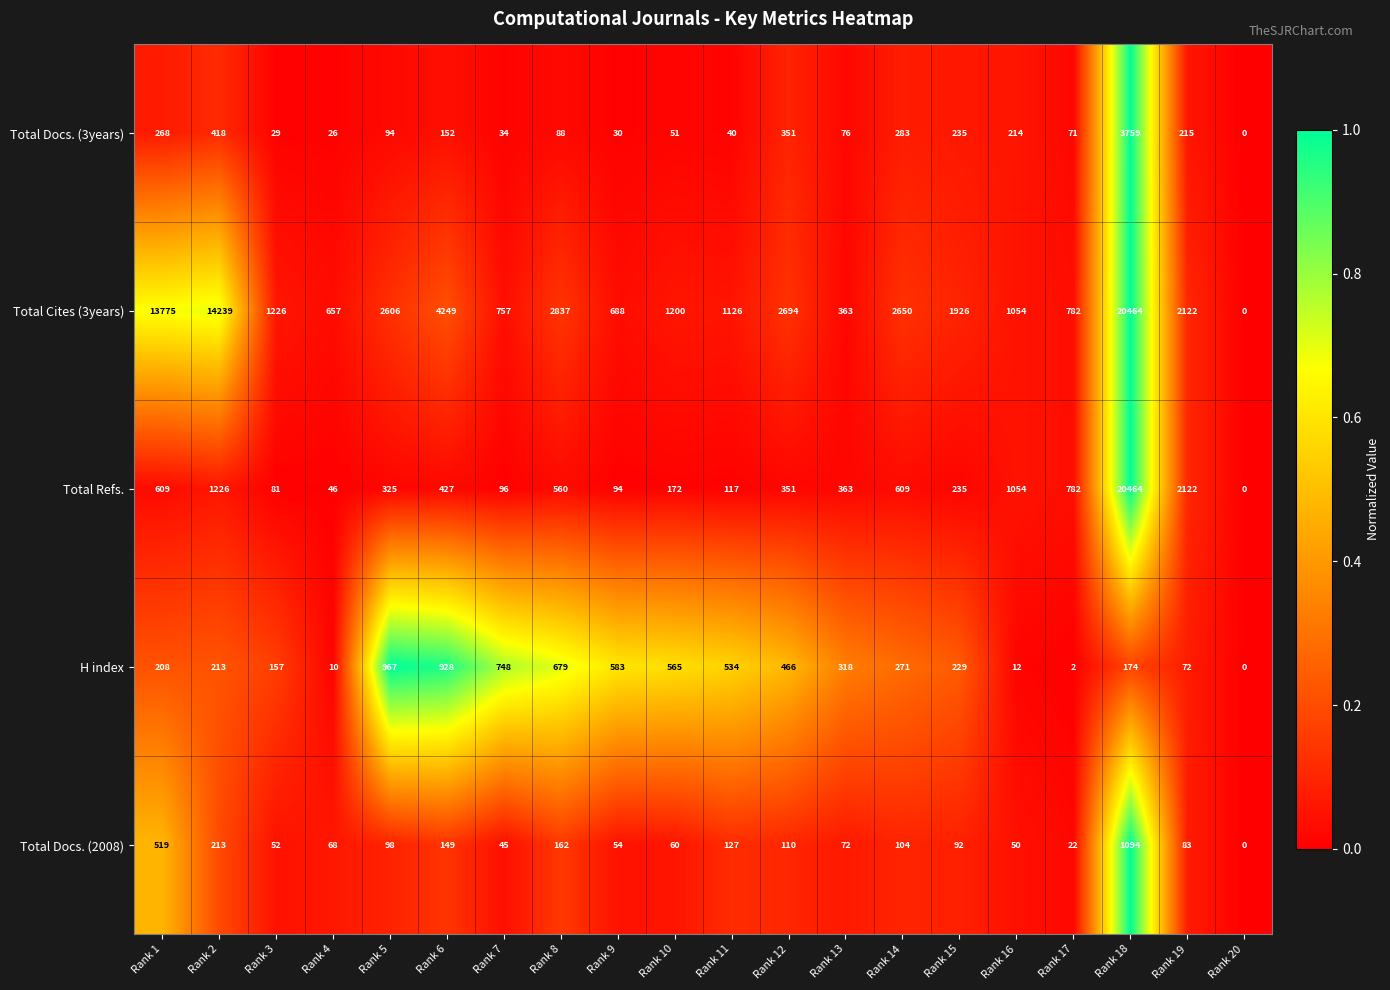

The H index series shows 466 at Rank 12. True or false?

True